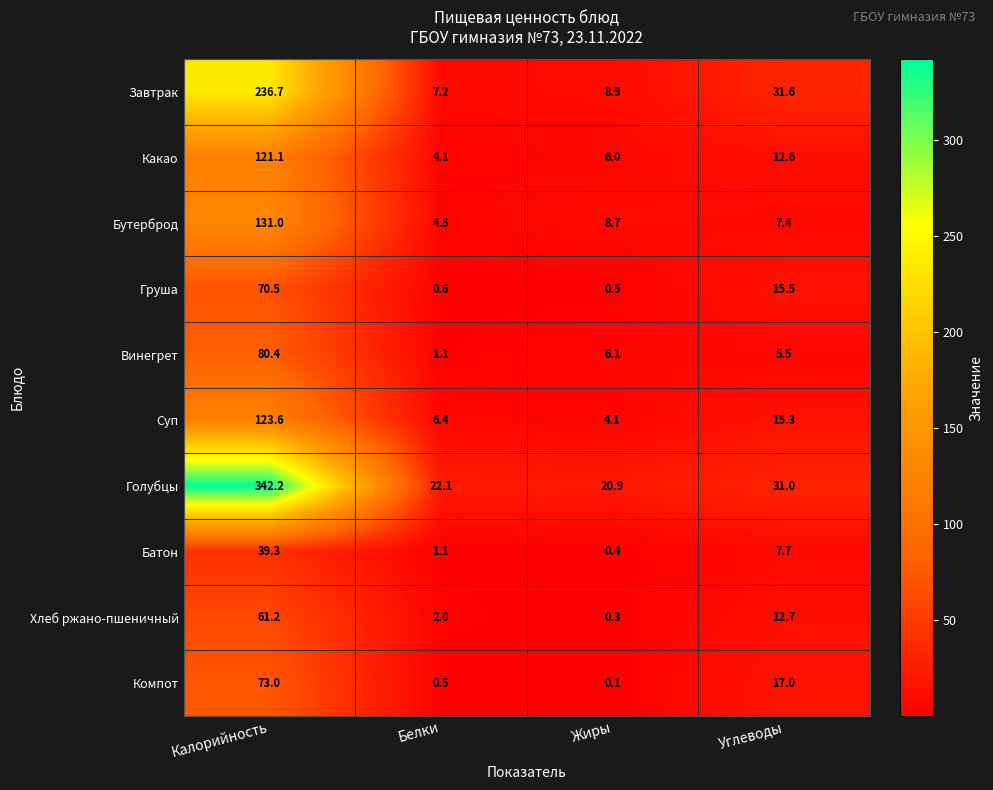

Is it true that Груша equals 19.5 at Калорийность?

False